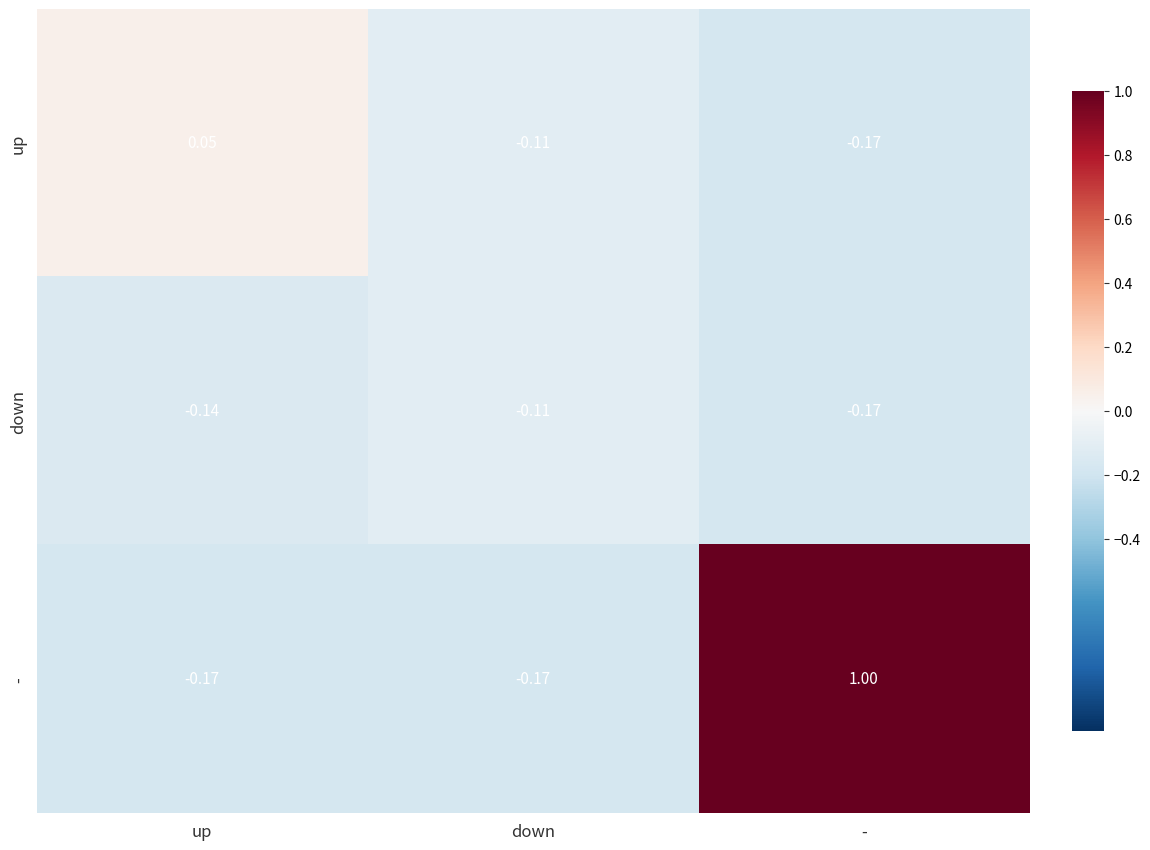

Rank the series by their maximum value, from lowest to highest.

down, up, -